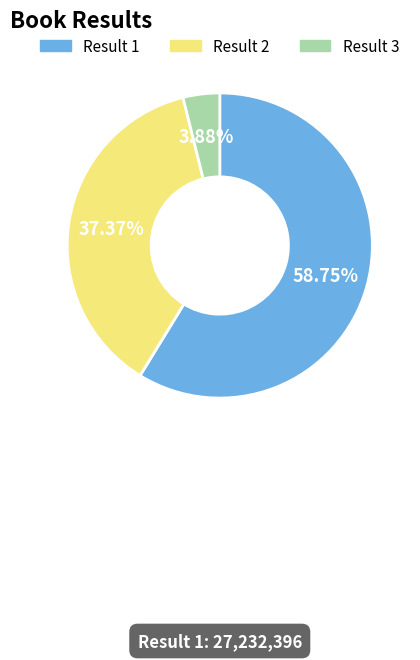

Is the sum of Result 2 and Result 1 greater than half?

Yes